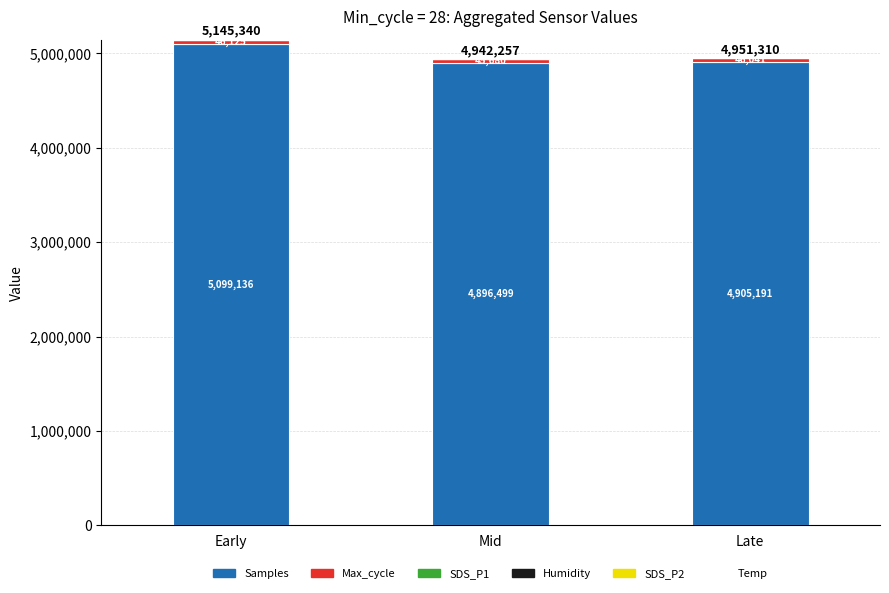

At which category is the sum across all series the highest?

Early